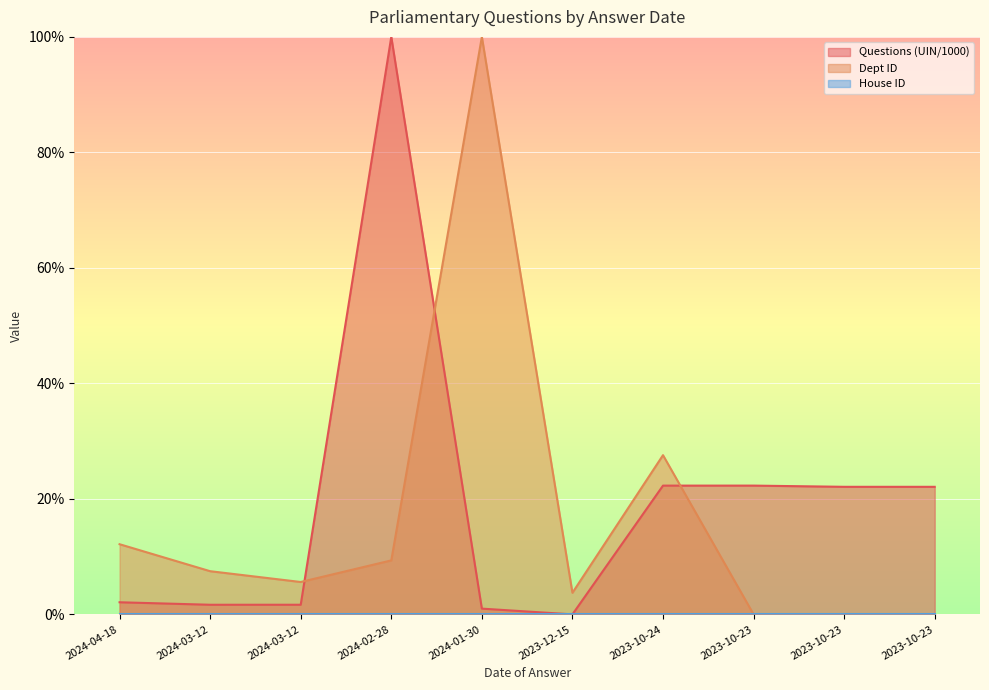

Is it true that Questions (UIN/1000) equals 3.4 at 2024-04-18?

False